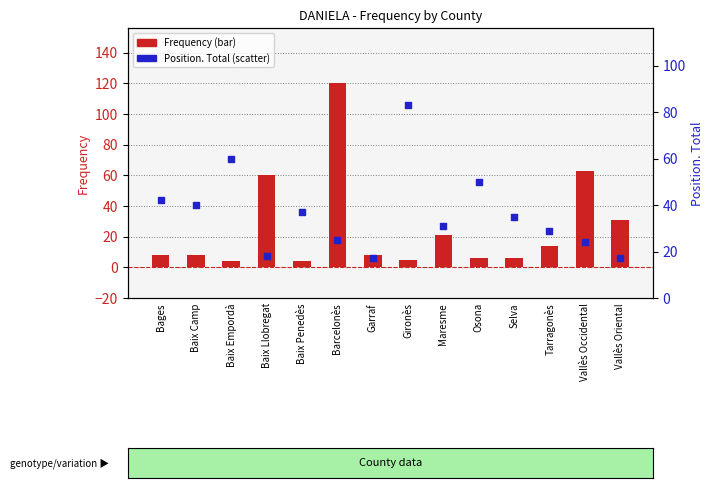

Is the value of Position. Total at Baix Camp greater than the value of Frequency at Vallès Oriental?

Yes